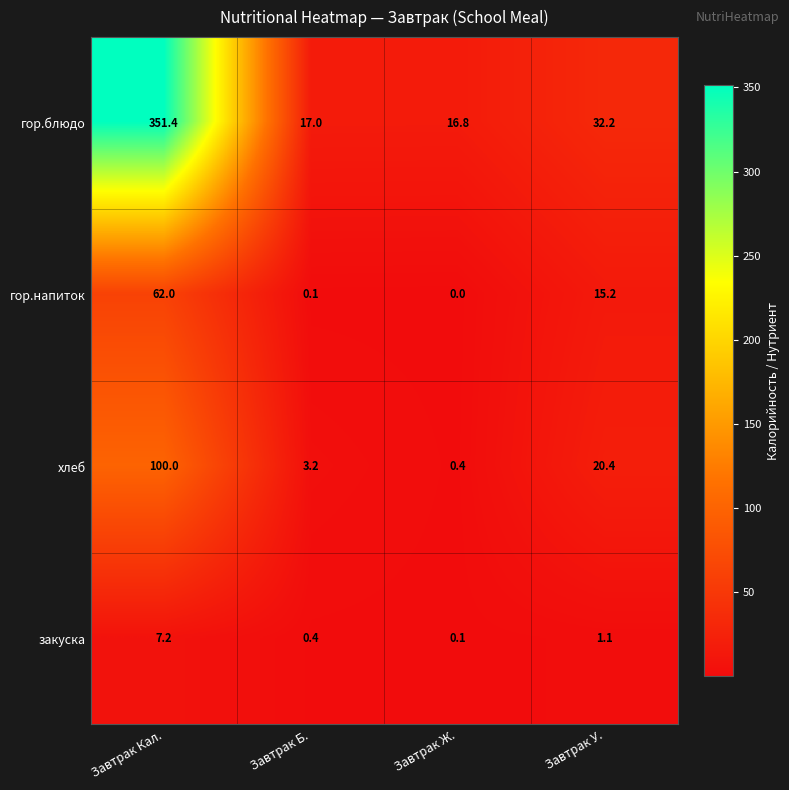

Reading left to right, list all the values displayed in this chart.

гор.блюдо: 351.4	17.0	16.8	32.2
гор.напиток: 62.0	0.1	0.0	15.2
хлеб: 100.0	3.2	0.4	20.4
закуска: 7.2	0.4	0.1	1.1